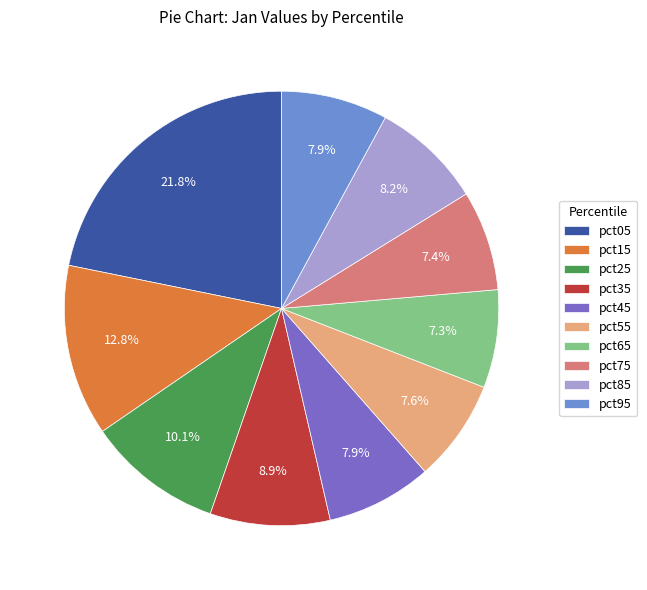

To the nearest percent, what is the difference between the pct95 and pct65 slice percentages?

1%